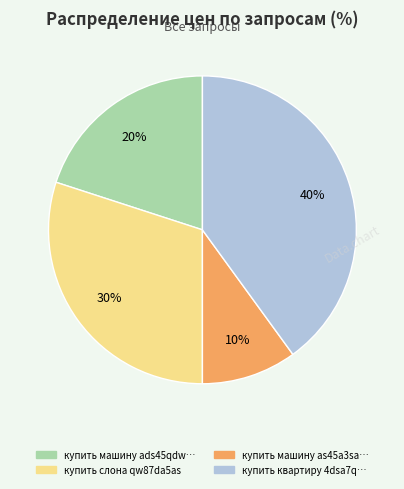

To the nearest percent, what is the difference between the largest and smallest slice percentages?

30%